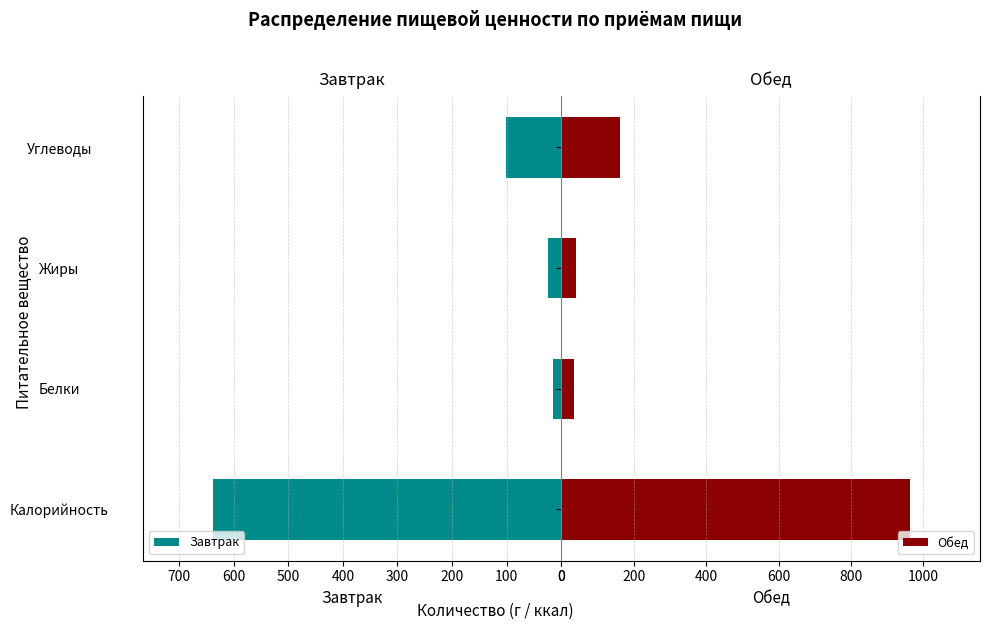

Are the bars grouped side by side (vs. stacked)?

Yes